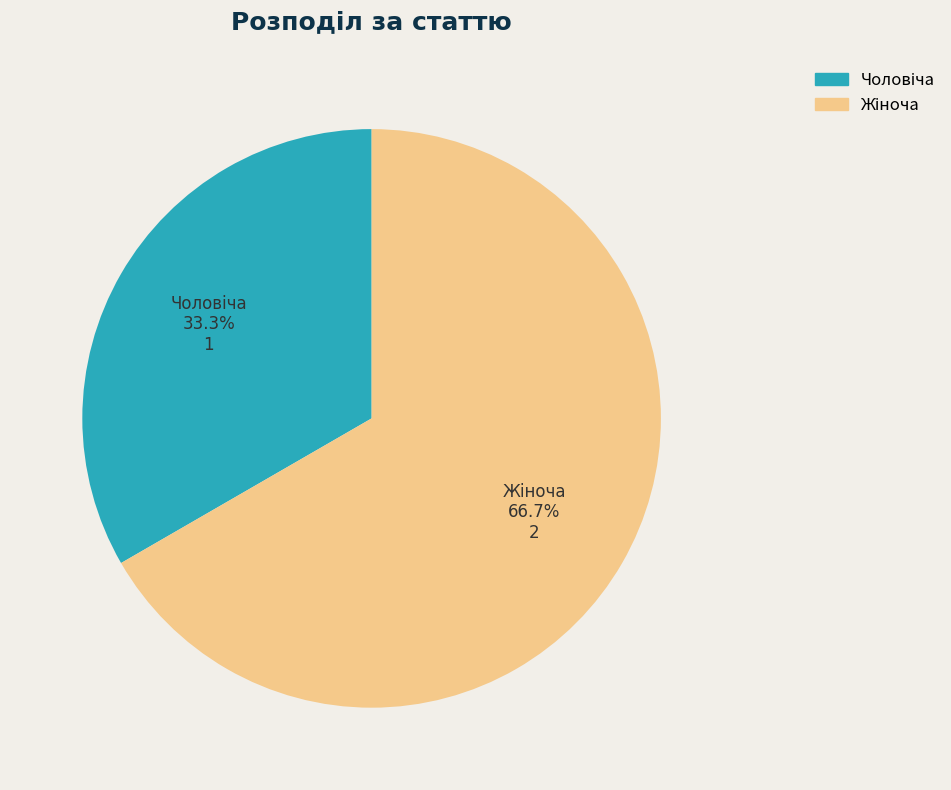

Does any single category account for the majority?

Yes